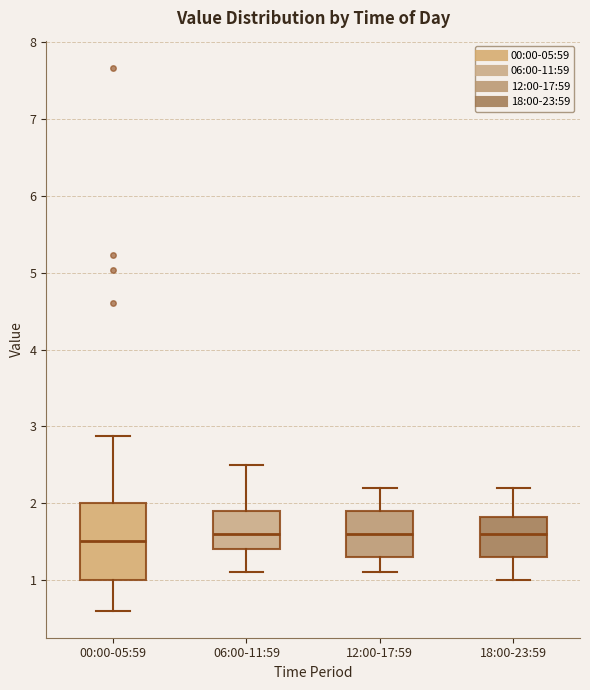

Comparing the boxes themselves (not the whiskers), which one is the tallest?

00:00-05:59